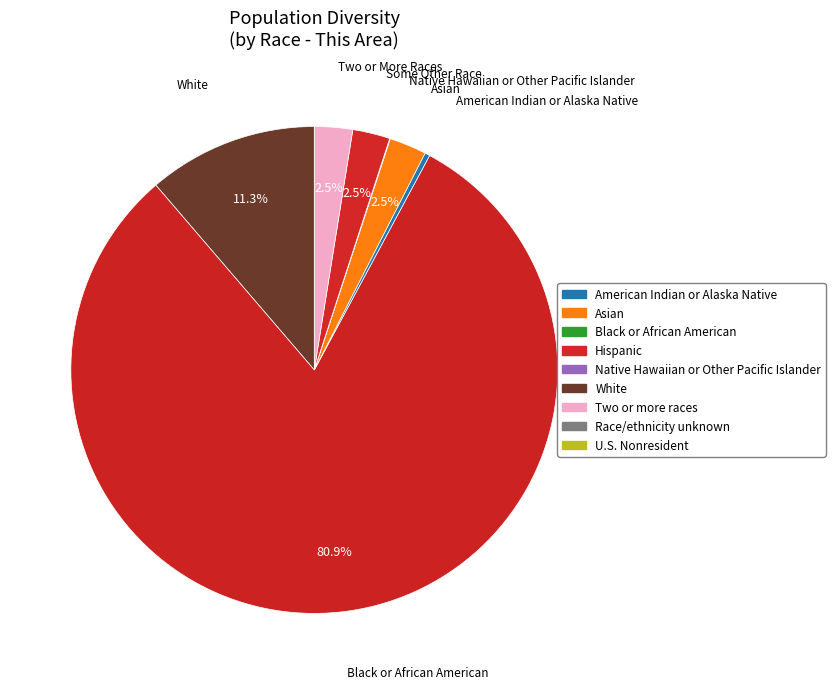

Rank the categories by value from highest to lowest.

Black or African American alone, White alone, Two or More Races, Some Other Race alone, Asian alone, American Indian and Alaska Native, Native Hawaiian and Other Pacific Islander